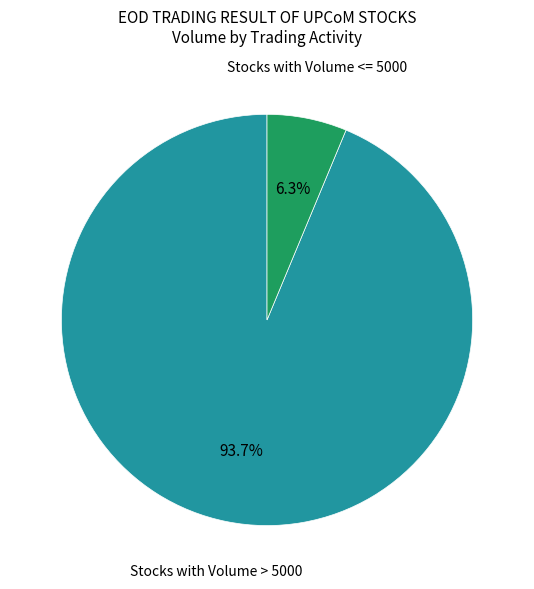

What percentage do Stocks with Volume <= 5000 and Stocks with Volume > 5000 together represent?

100.0%